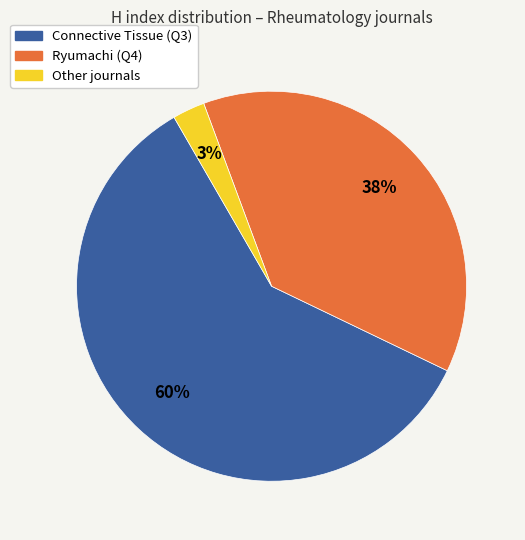

What is the ratio of the value at Ryumachi (Q4) to the value at Connective Tissue (Q3)?

0.6